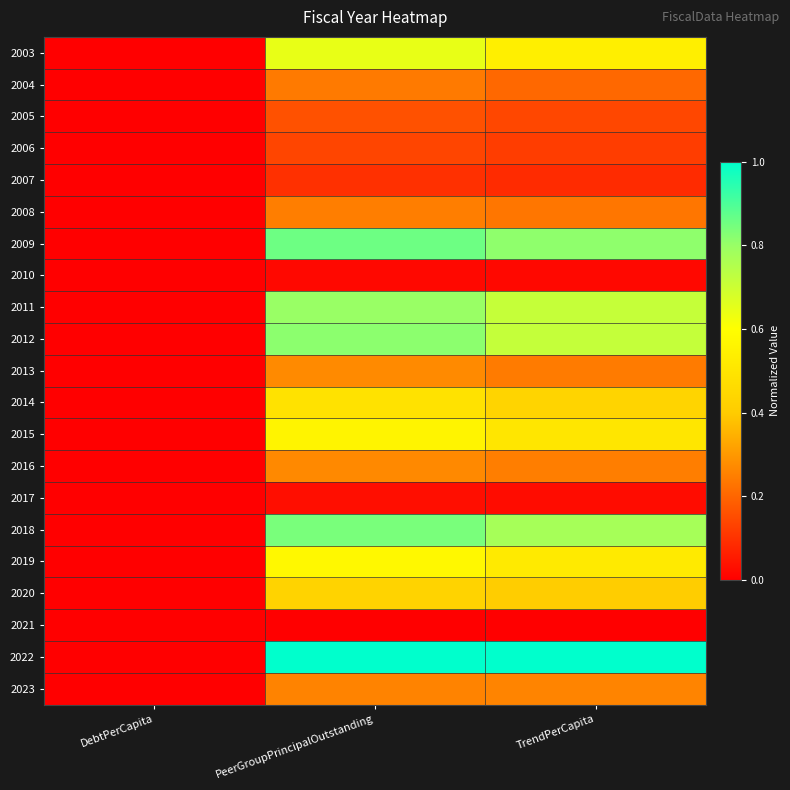

At TrendPerCapita, list the series in order from smallest to largest.

2021, 2010, 2017, 2007, 2006, 2005, 2004, 2008, 2013, 2016, 2023, 2020, 2014, 2015, 2019, 2003, 2011, 2012, 2018, 2009, 2022